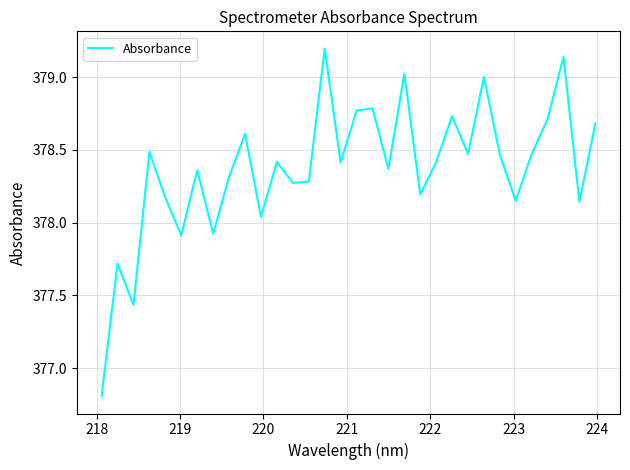

What is the sum of all values?

12107.9